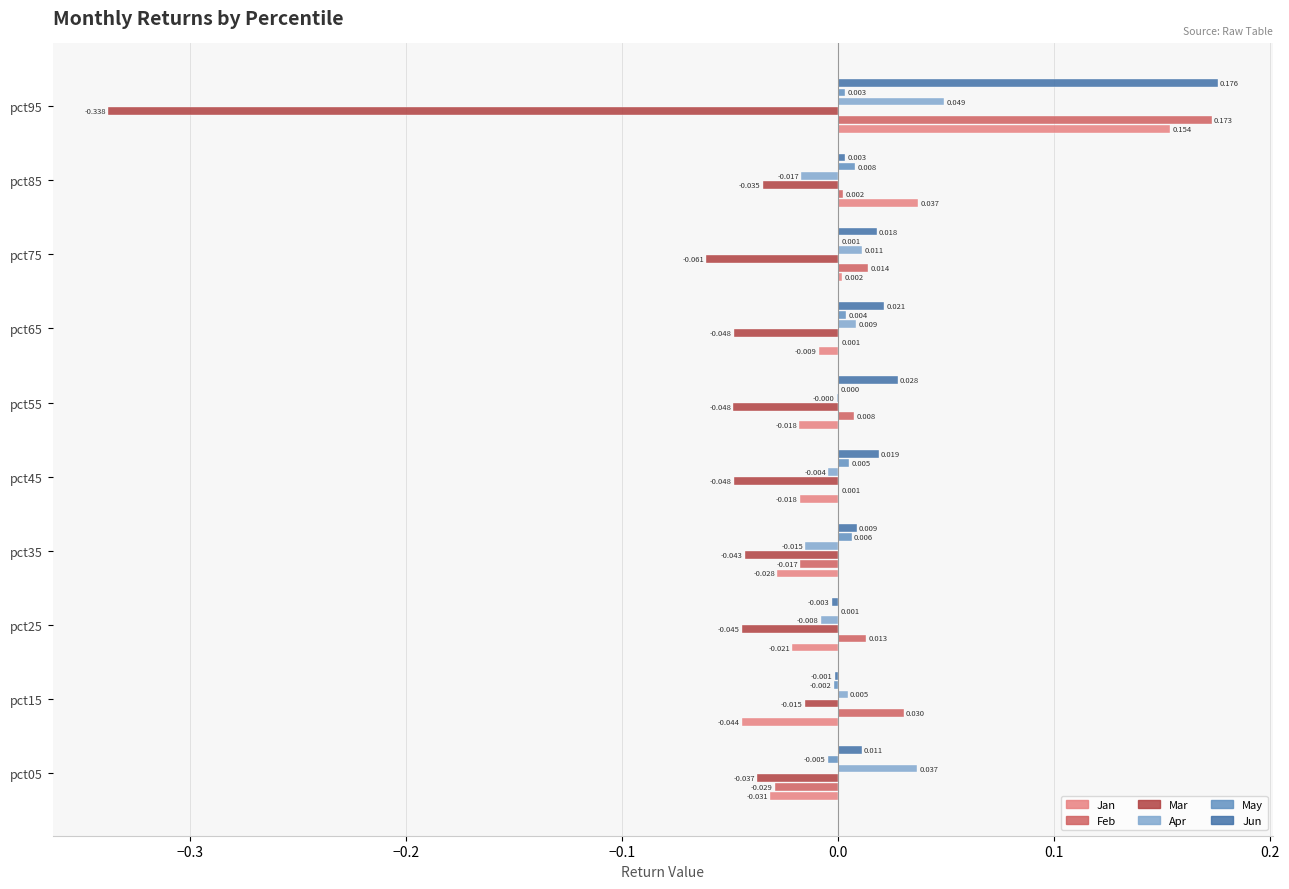

Does the chart contain stacked bars?

No